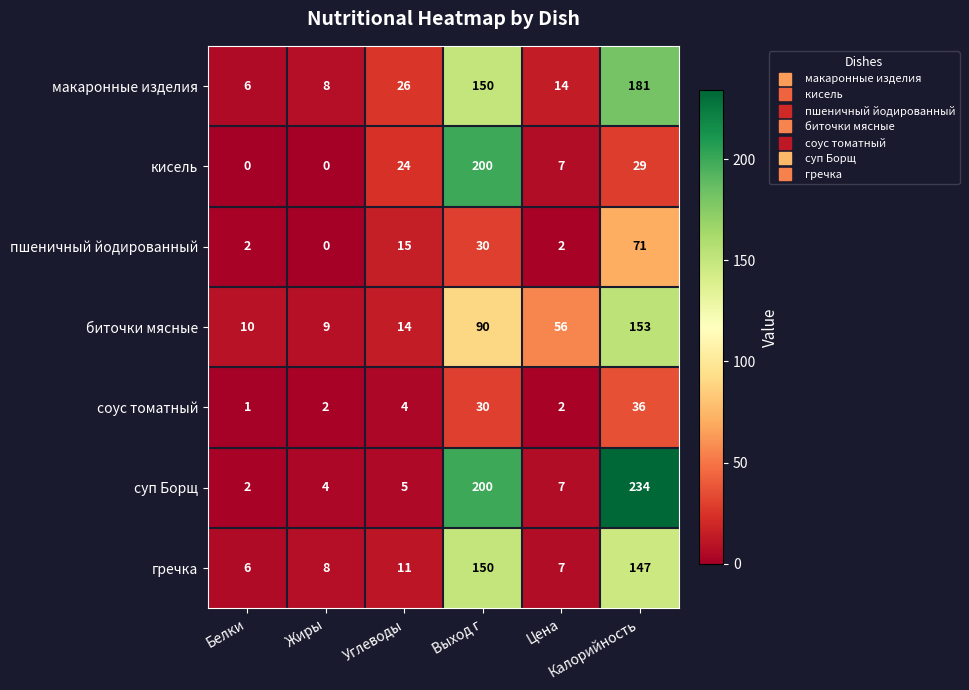

Rank the series by their maximum value, from lowest to highest.

соус томатный, пшеничный йодированный, гречка, биточки мясные, макаронные изделия, кисель, суп Борщ